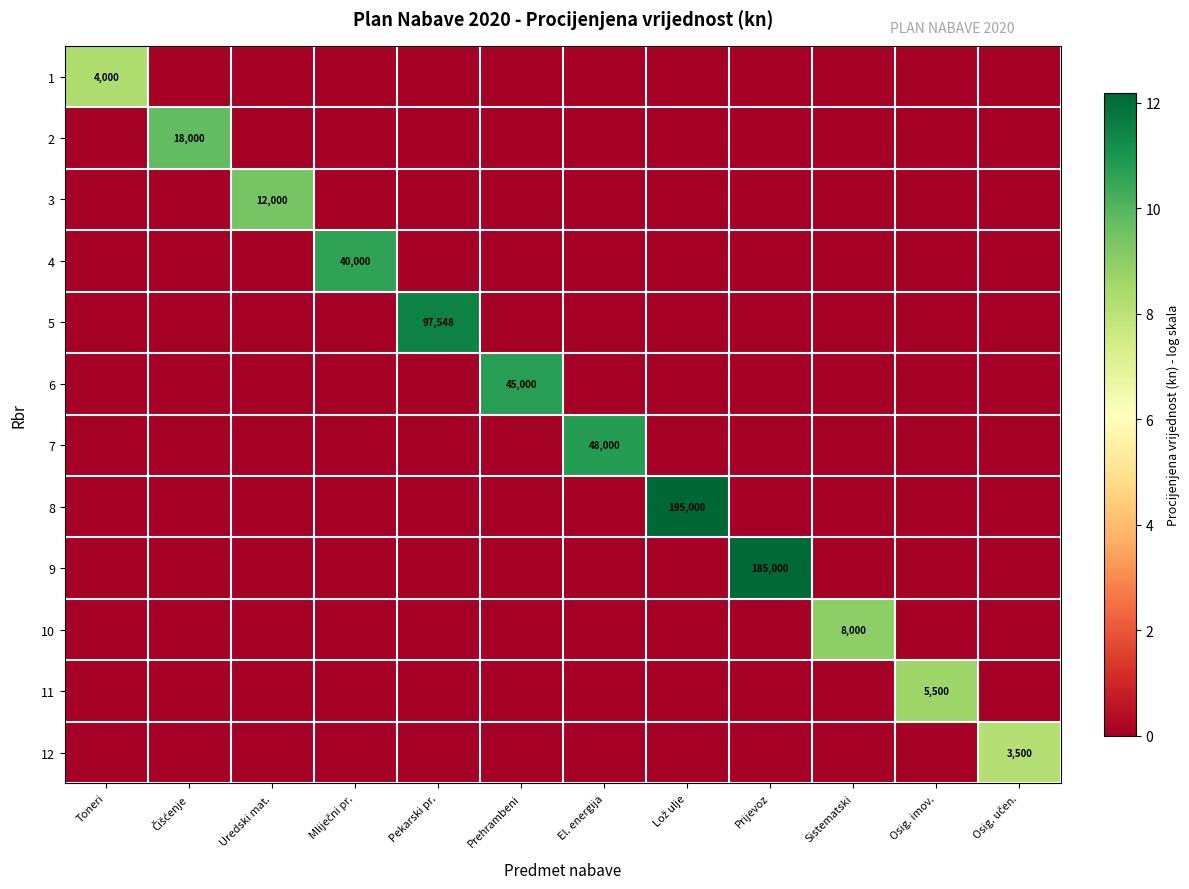

What is the spread (max minus min) of values at Lož ulje?

12.2